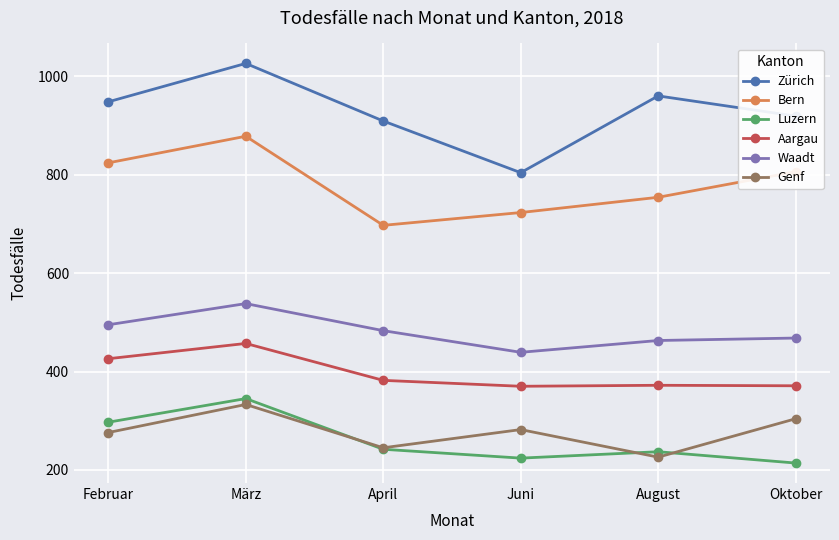

True or false: Luzern and Waadt intersect in this chart.

False